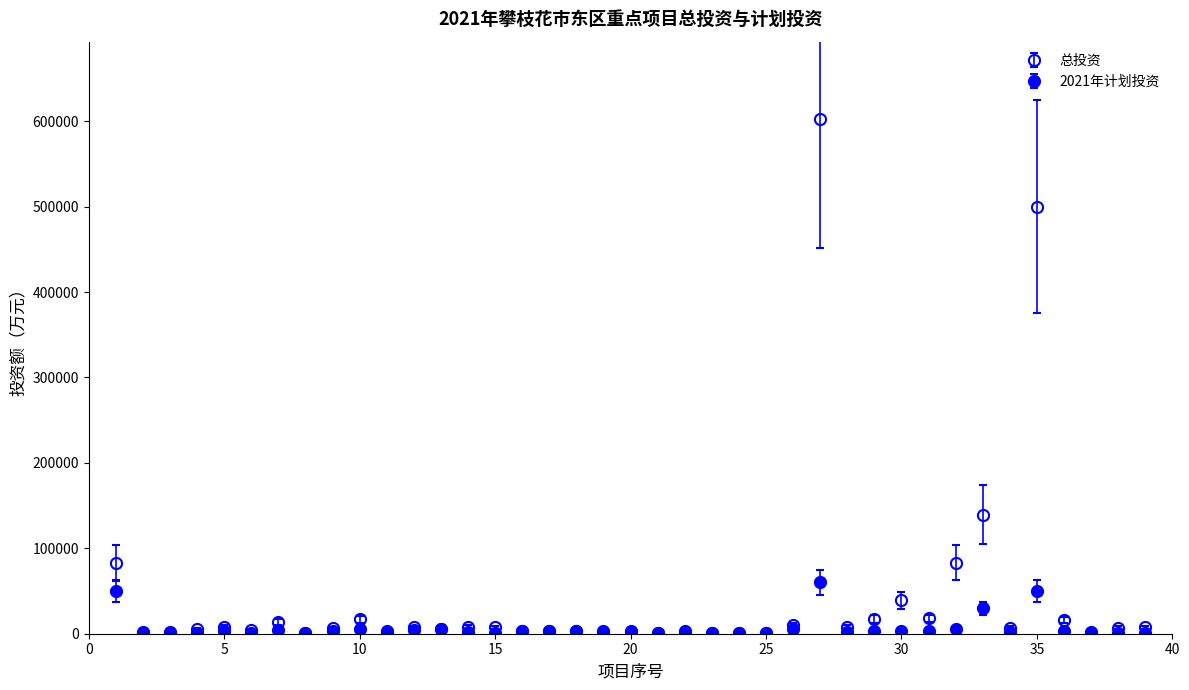

How many lines are shown in the chart?

2